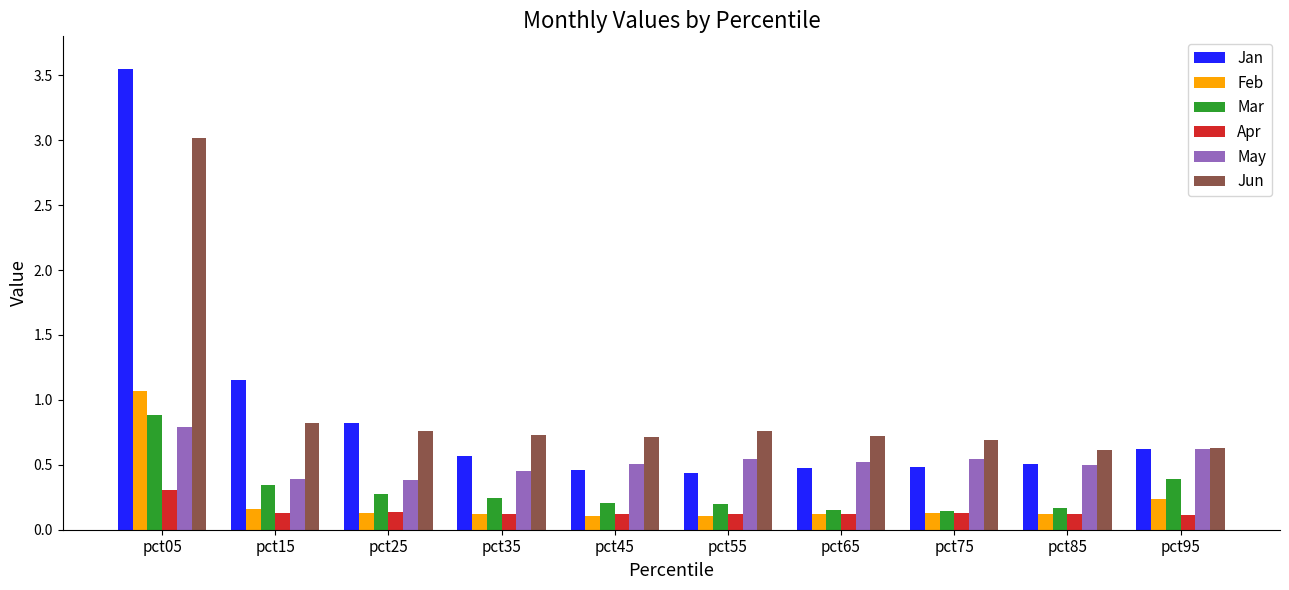

True or false: Mar has a value of 0.1 at pct25.

False